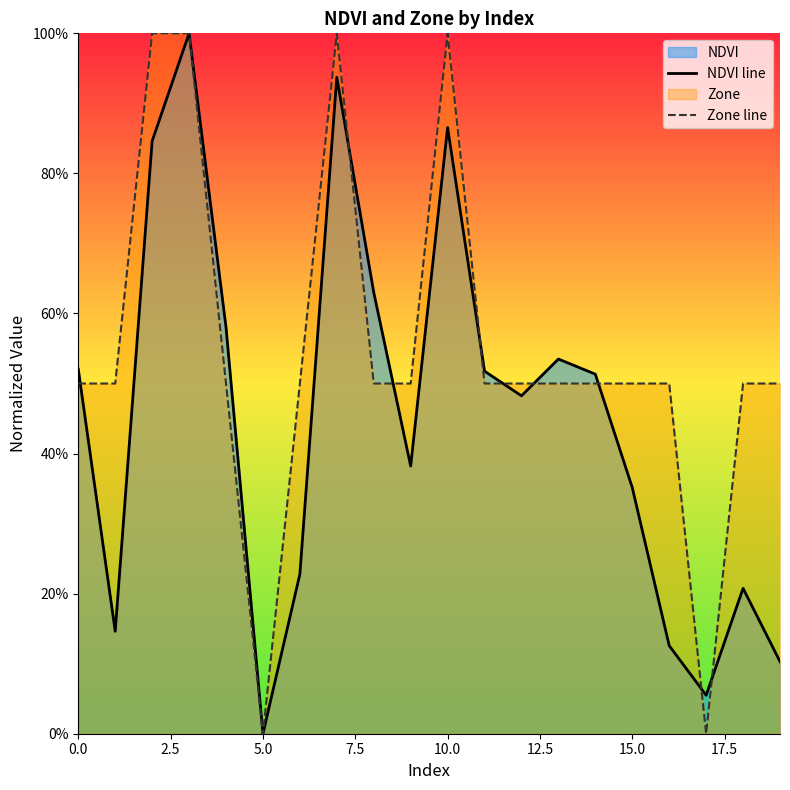

How many categories are shown in the chart?

20